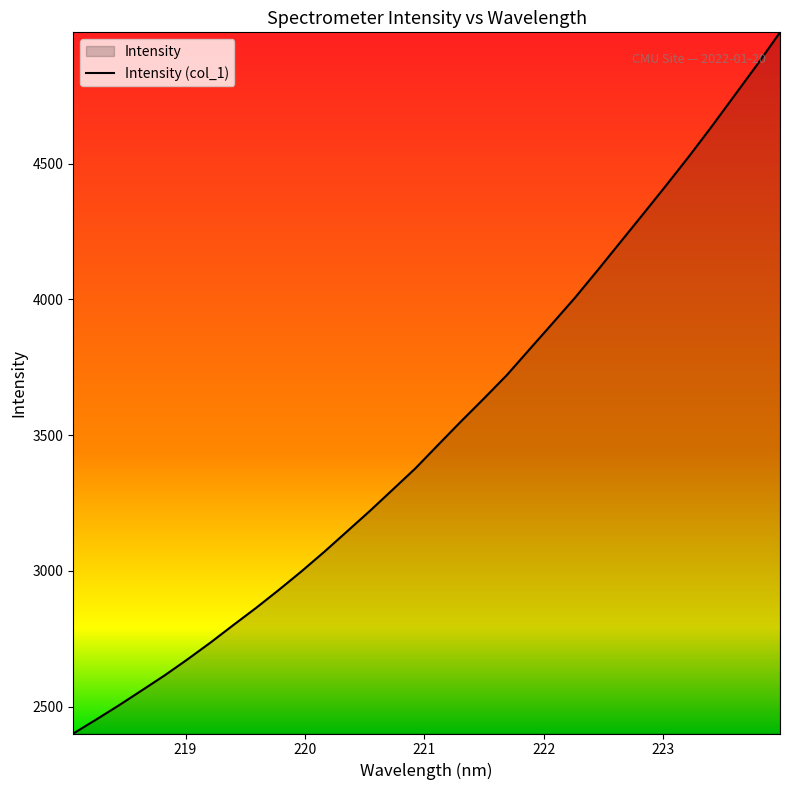

True or false: the data has more than 1 interior local peaks.

False